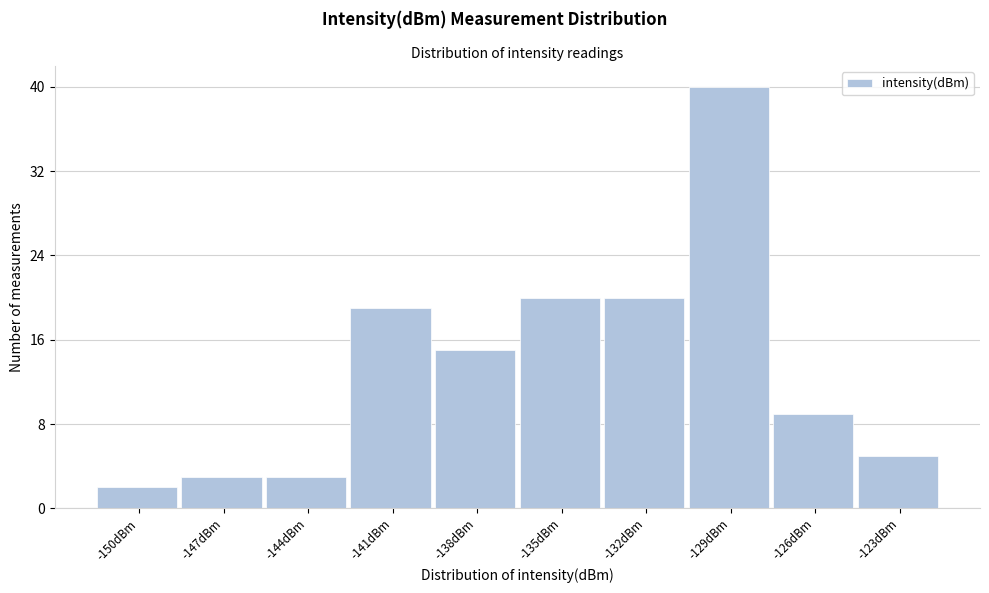

Reading left to right, list all the values displayed in this chart.

2	3	3	19	15	20	20	40	9	5